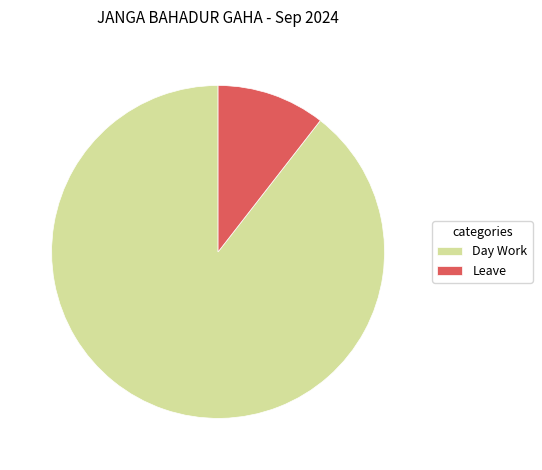

Approximately how many times larger is the value at Day Work compared to Leave?

8.5